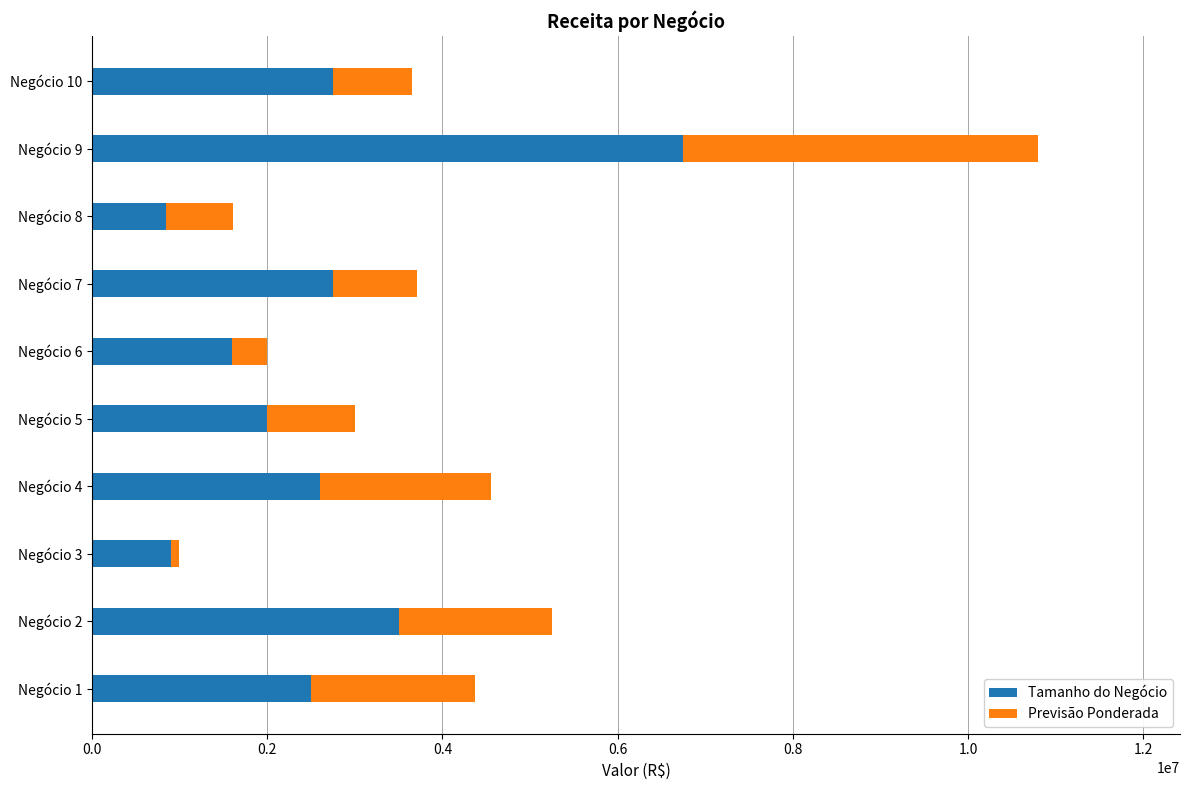

At which label does Tamanho do Negócio reach its peak?

Negócio 9